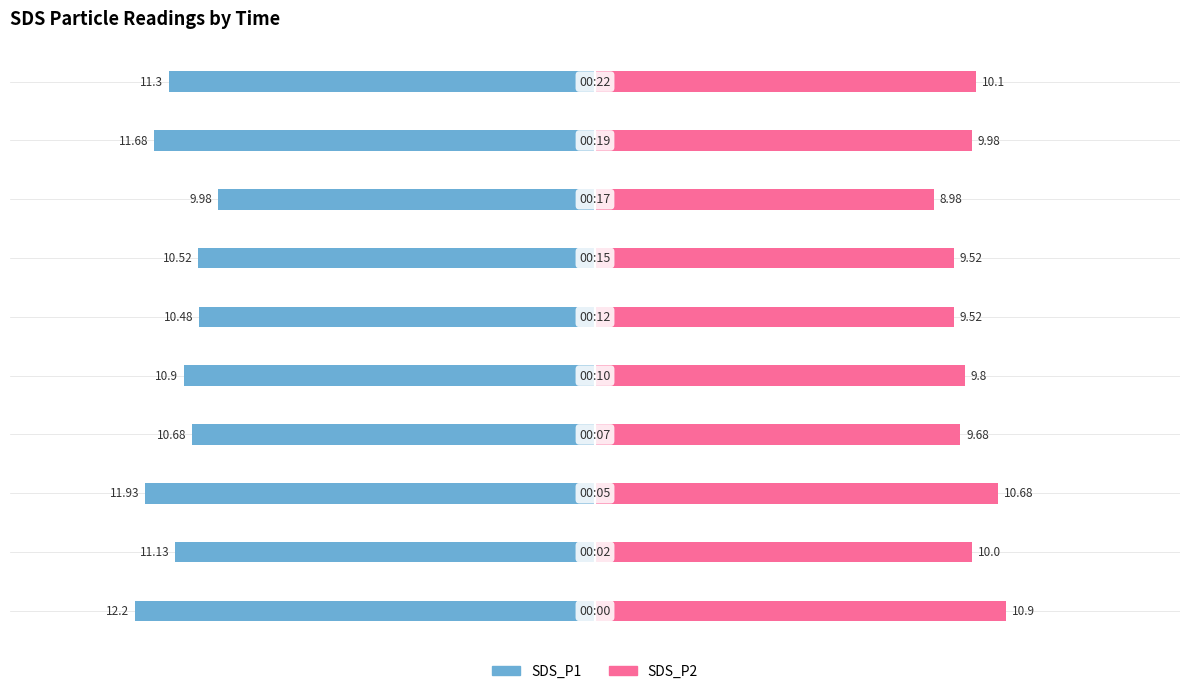

Between 1 and 6, which series saw the biggest shift?

SDS_P1